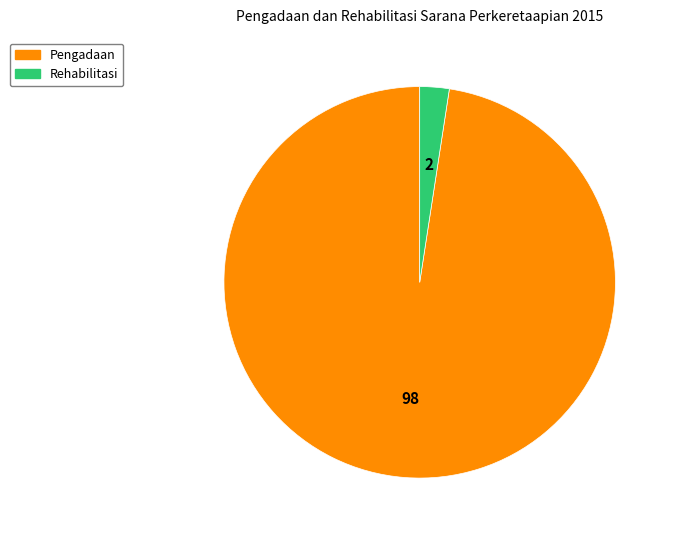

True or false: Pengadaan accounts for 98% of the total.

True